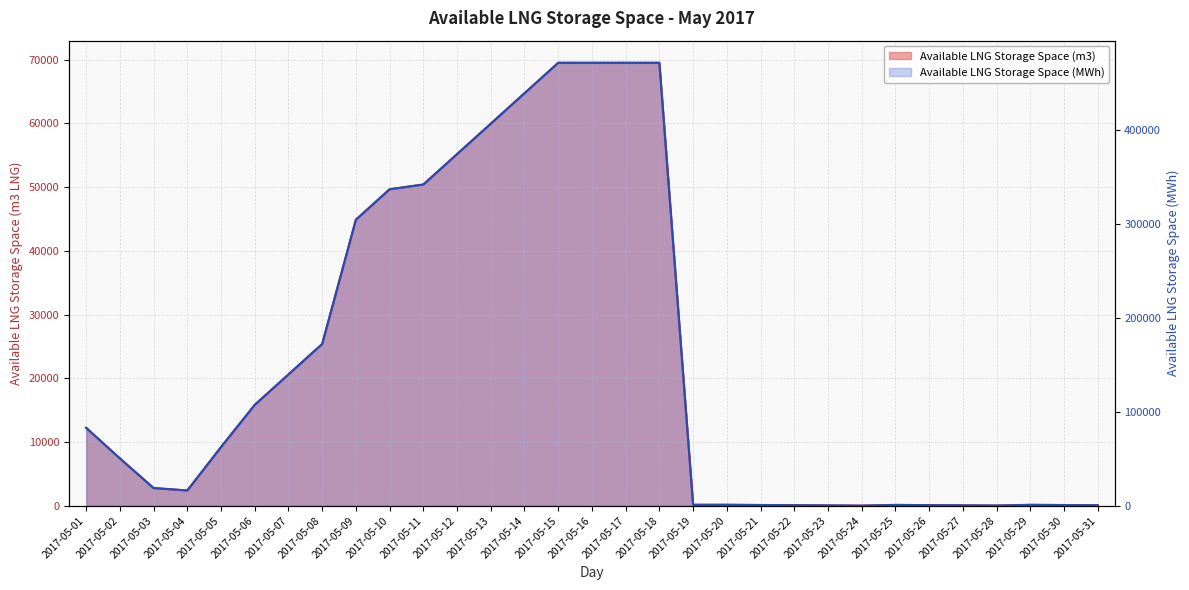

What is the difference between the Available LNG Storage Space (MWh) values at 2017-05-02 and 2017-05-07?

89495